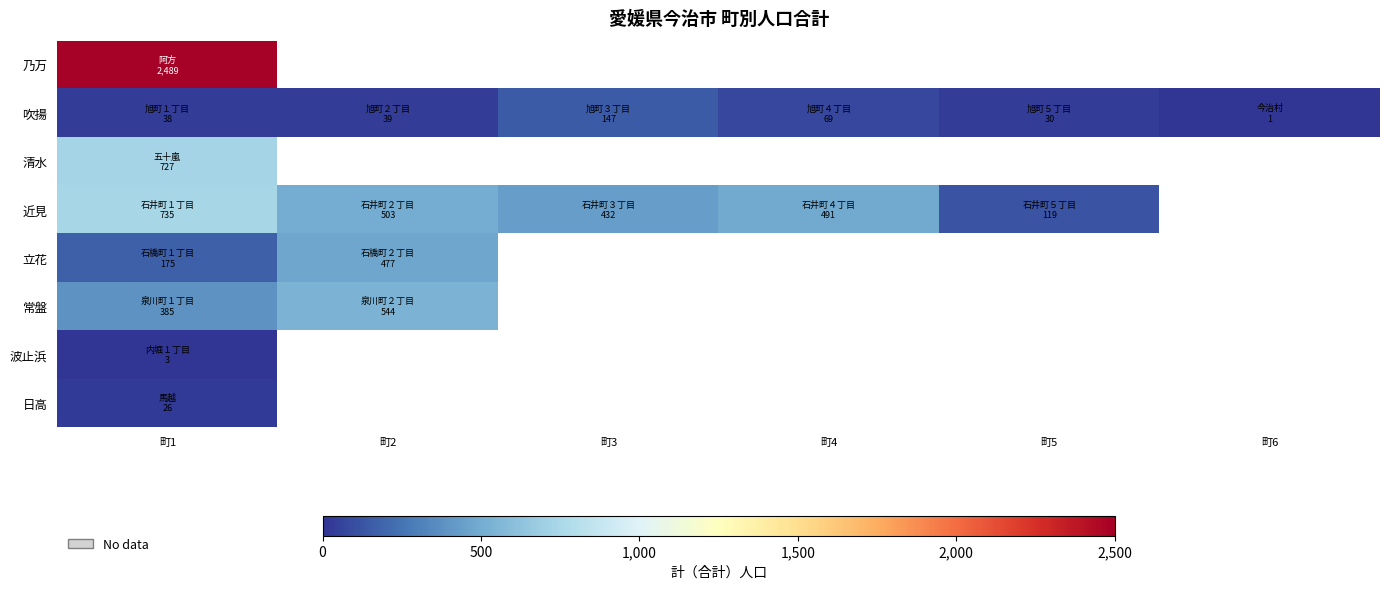

Where is 常盤 nearest to the value 464?

町1